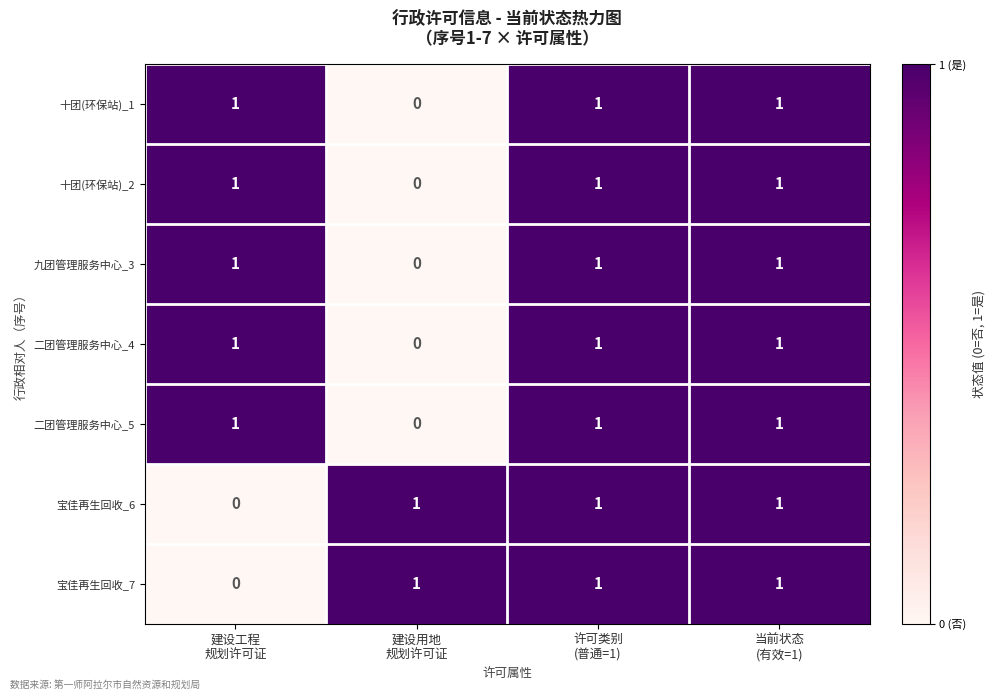

Count the 宝佳再生回收_7 values in the range 1 to 2.

3